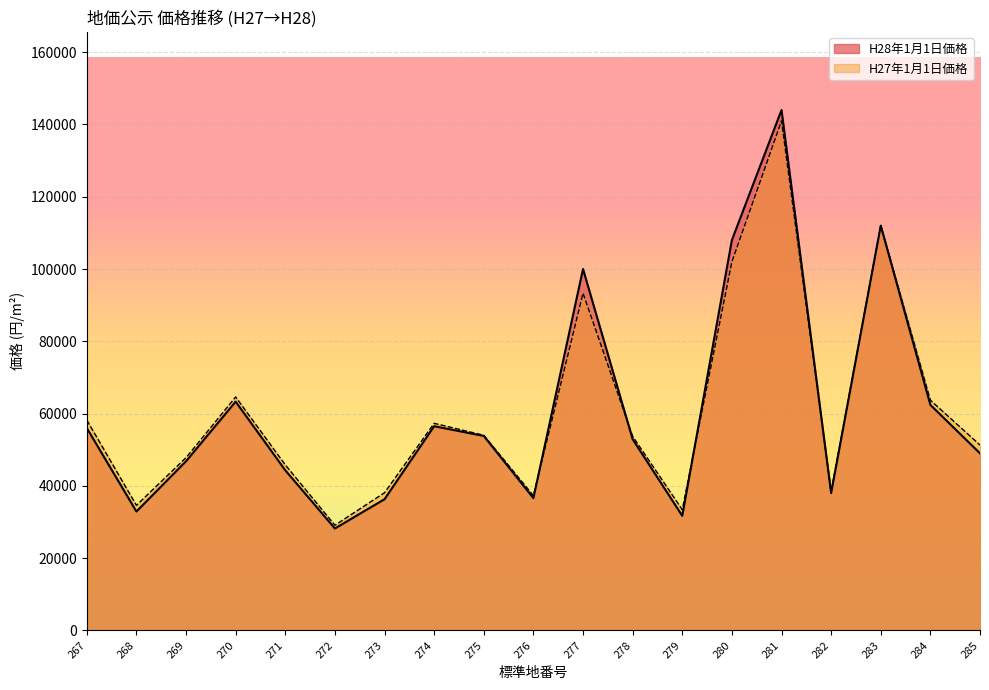

At which category does H27年1月1日価格 reach its first local peak?

270